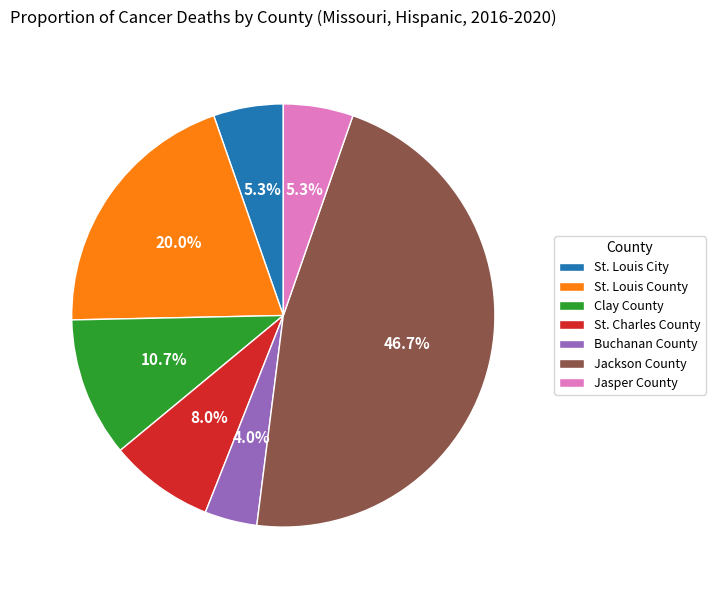

What is the ratio of the value at Jasper County to the value at St. Louis City?

1.0